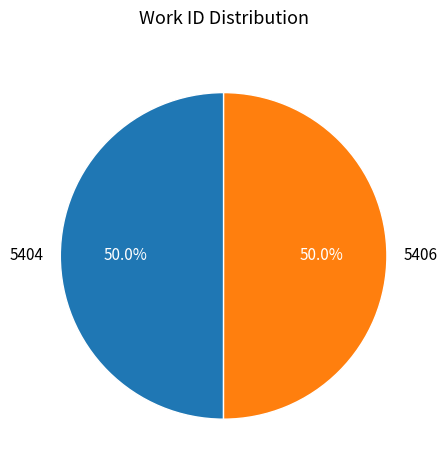

Is it true that 5406 is 42% of the pie?

False